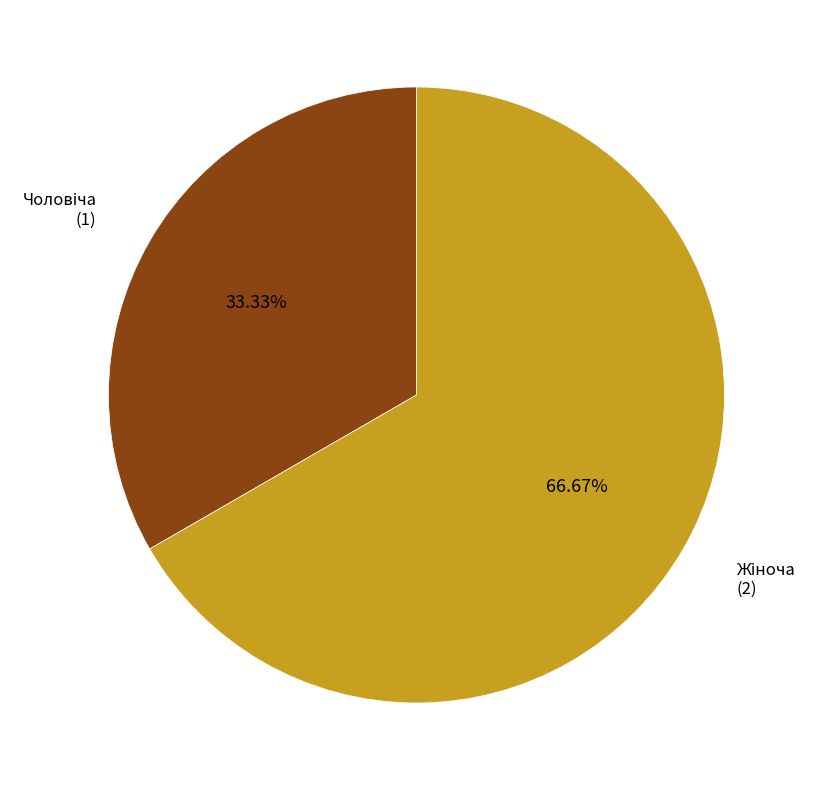

How many segments does this pie chart have?

2